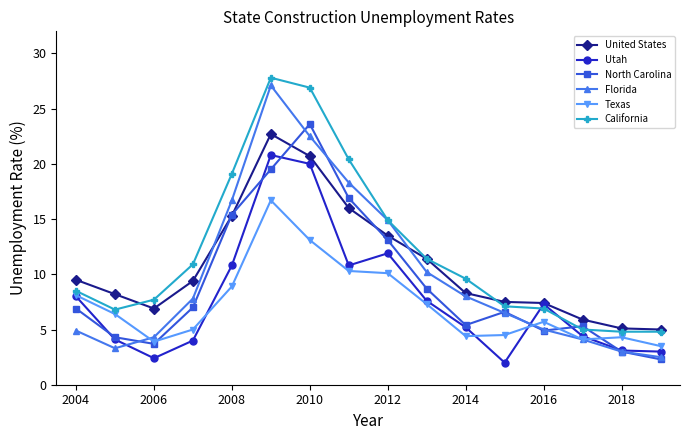

What is the value of the North Carolina point at the 4th from the left?

7.0